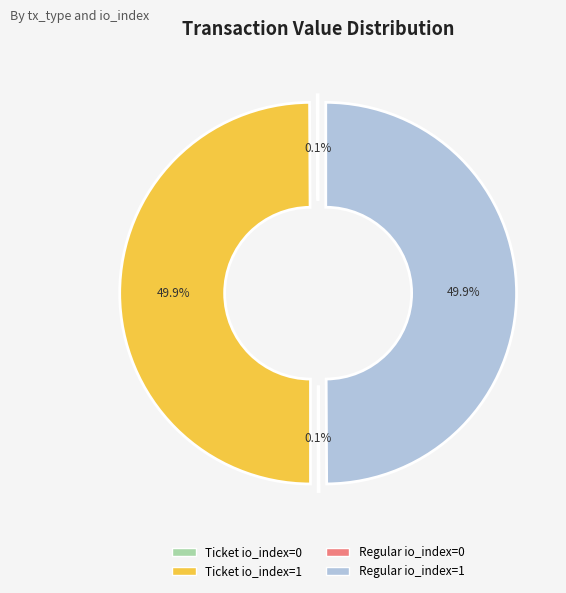

To the nearest percent, what is the average slice percentage?

25%